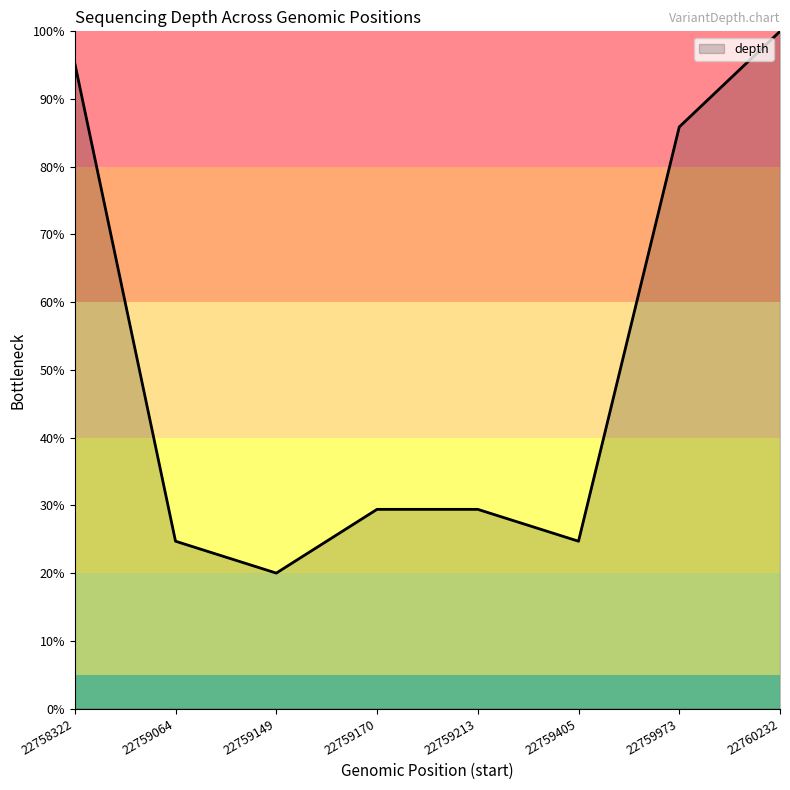

Does the chart have visible grid lines?

No